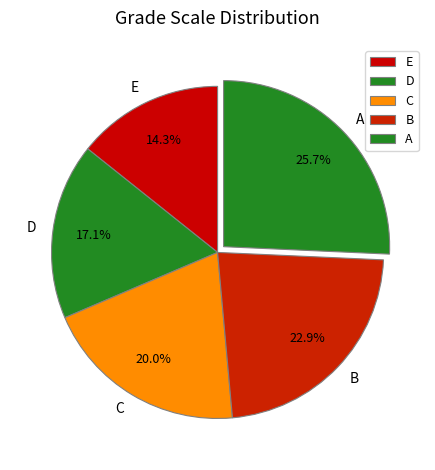

What is the total percentage of E and D?

31.4%